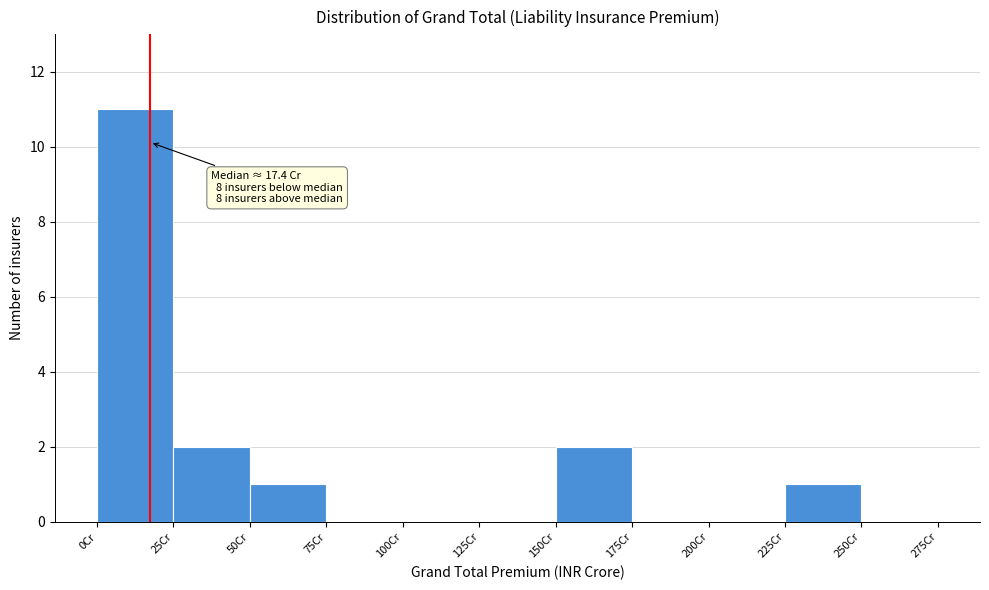

Over which range of the x-axis is the bar tallest?

0 to 25